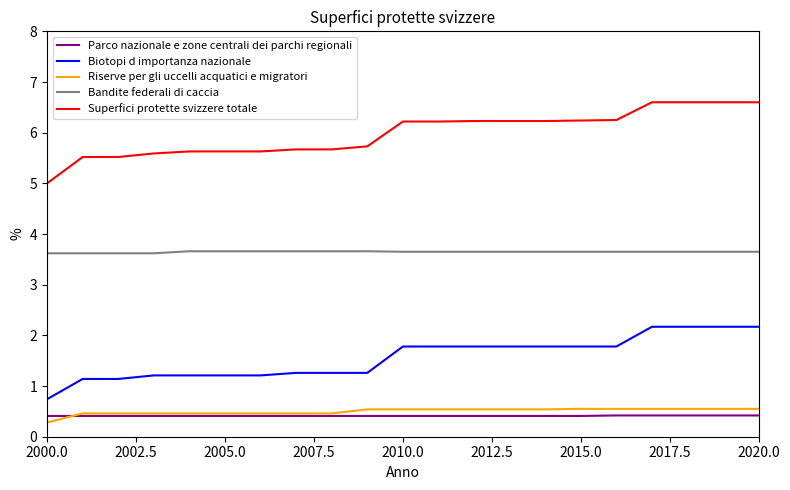

True or false: Bandite federali di caccia and Parco nazionale e zone centrali dei parchi regionali cross at least once.

False